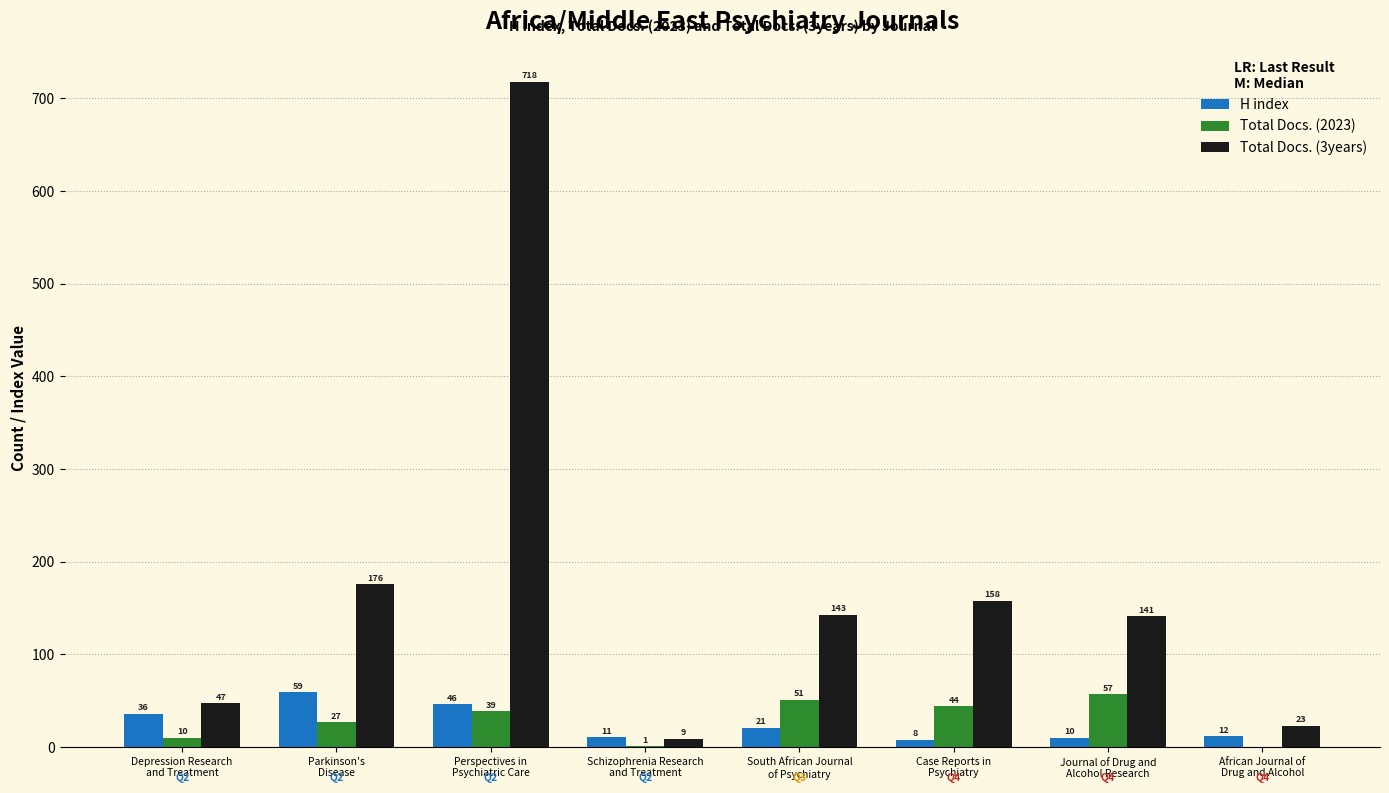

What is the highest value of the H index series?

59